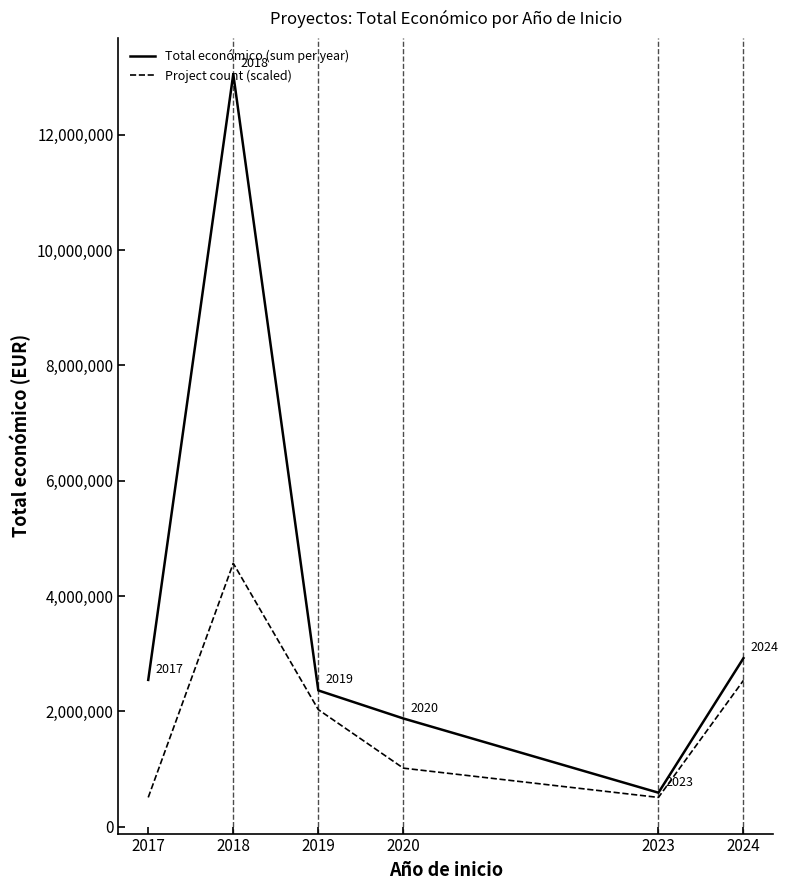

Where is Total económico (sum per year) nearest to the value 6821578?

2024